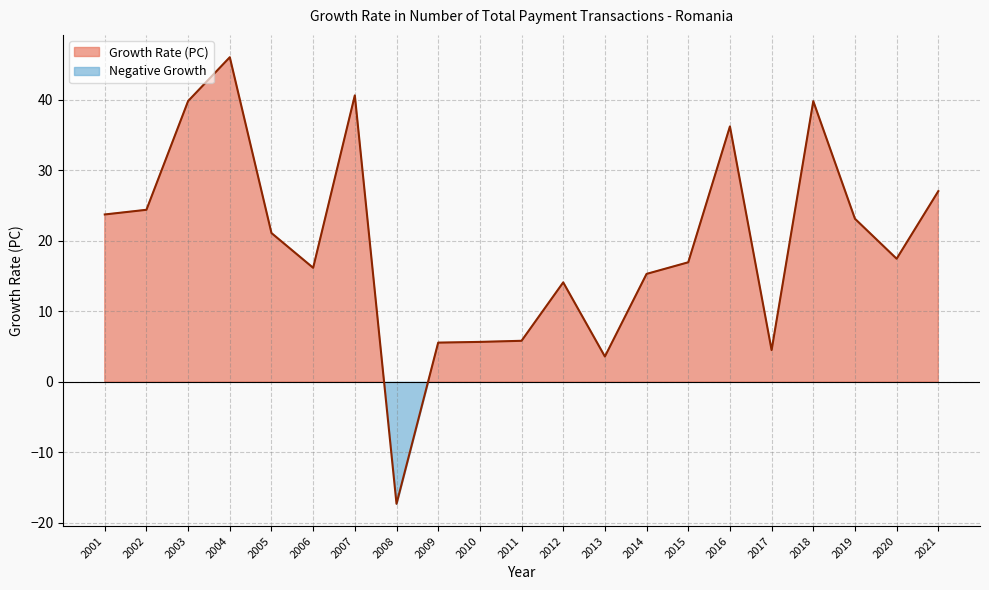

Reading right to left, extract all data points from this chart.

27.0	17.5	23.1	39.8	4.5	36.2	16.9	15.3	3.6	14.1	5.8	5.7	5.6	-17.3	40.6	16.2	21.1	46.0	39.8	24.4	23.7